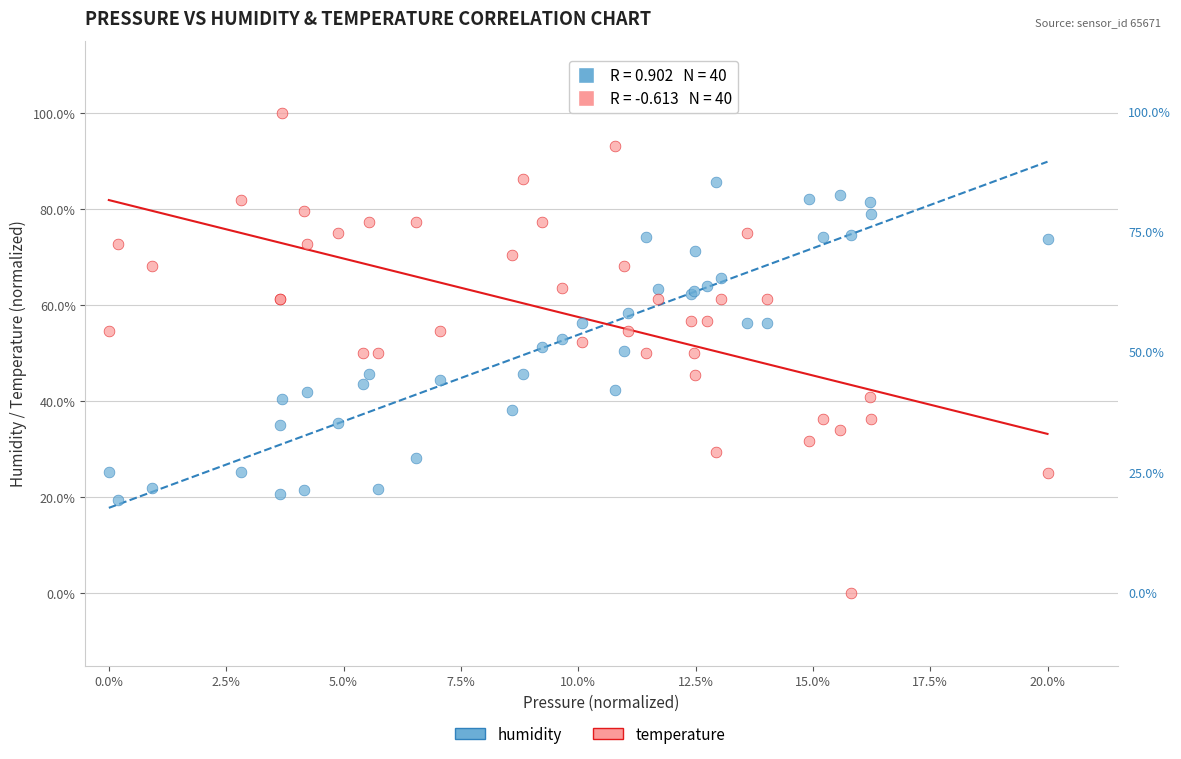

Which series reaches the maximum Y coordinate?

temperature